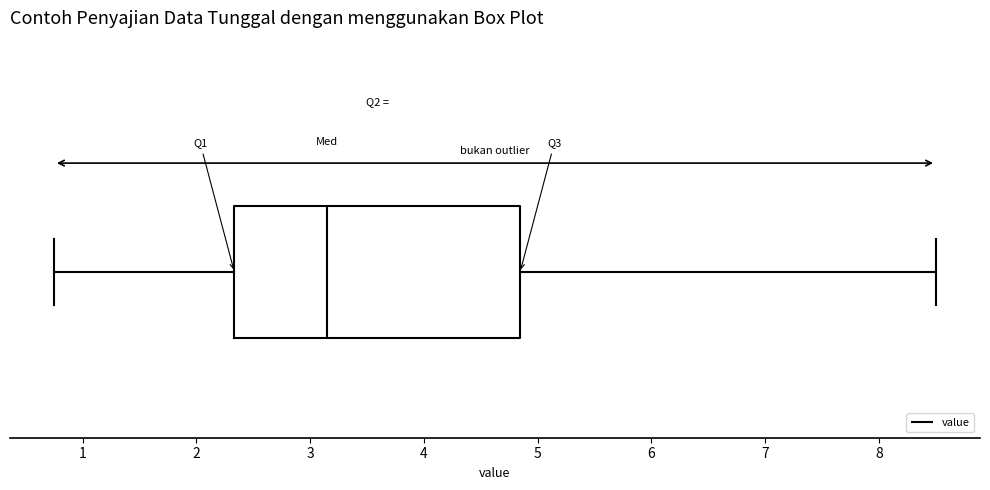

Transcribe this box plot: give where the median line is, the range the box spans, and where the two whiskers end, as read against the x-axis. The values are not printed on the chart, so give them approximately, as read against the axis.

median 3.2, box 2.3 to 4.8, whiskers 0.8 to 8.5